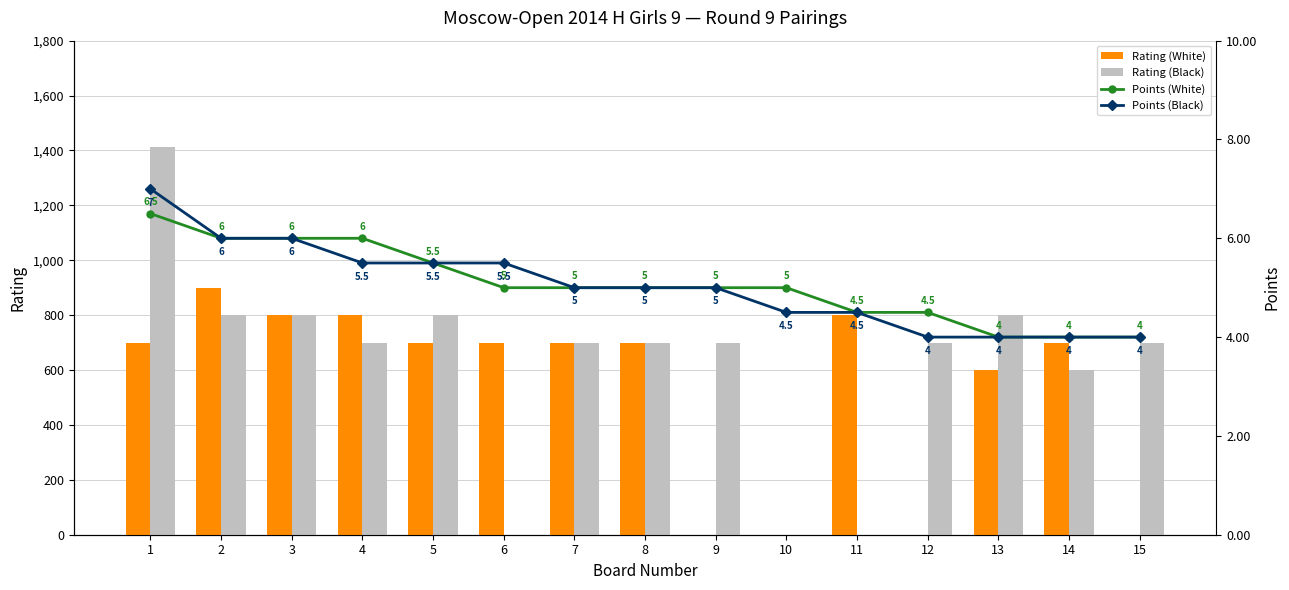

How many data points in Rating (Black) are above 700?

5